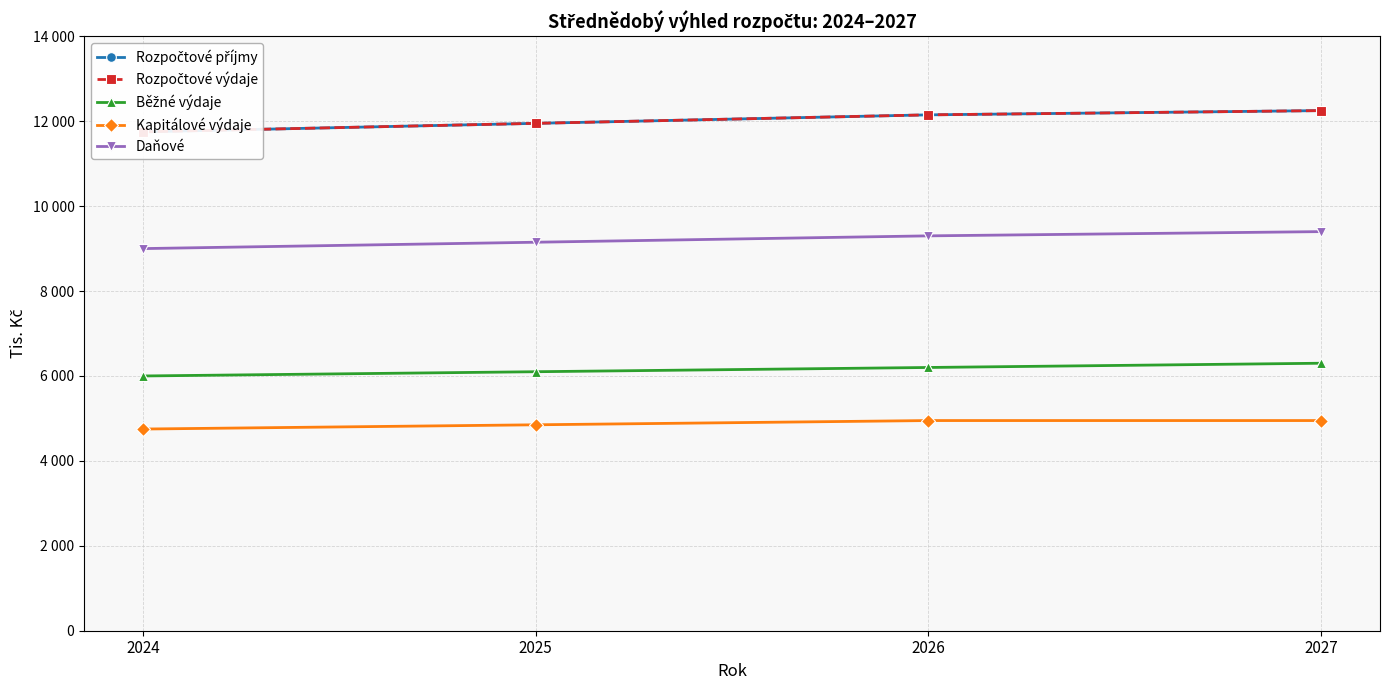

The Rozpočtové výdaje series shows 16668 at 2026. True or false?

False